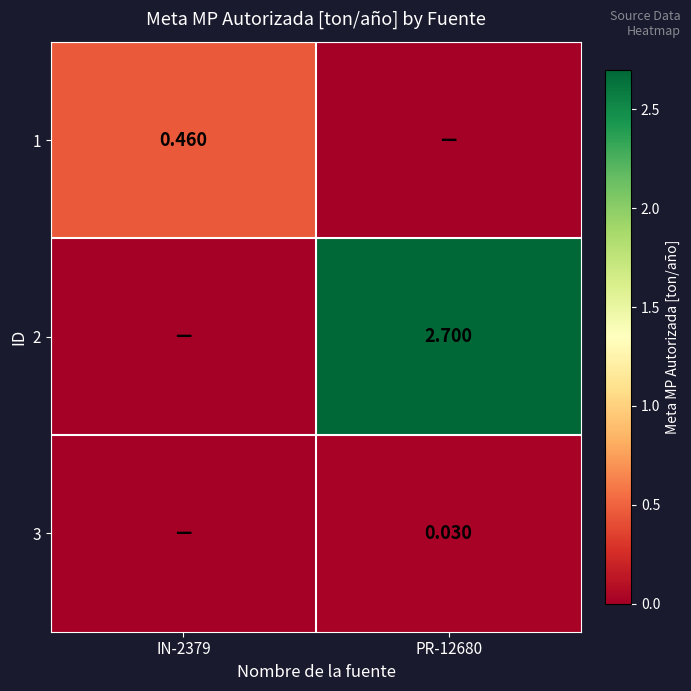

Rank the series by their maximum value, from highest to lowest.

2, 1, 3